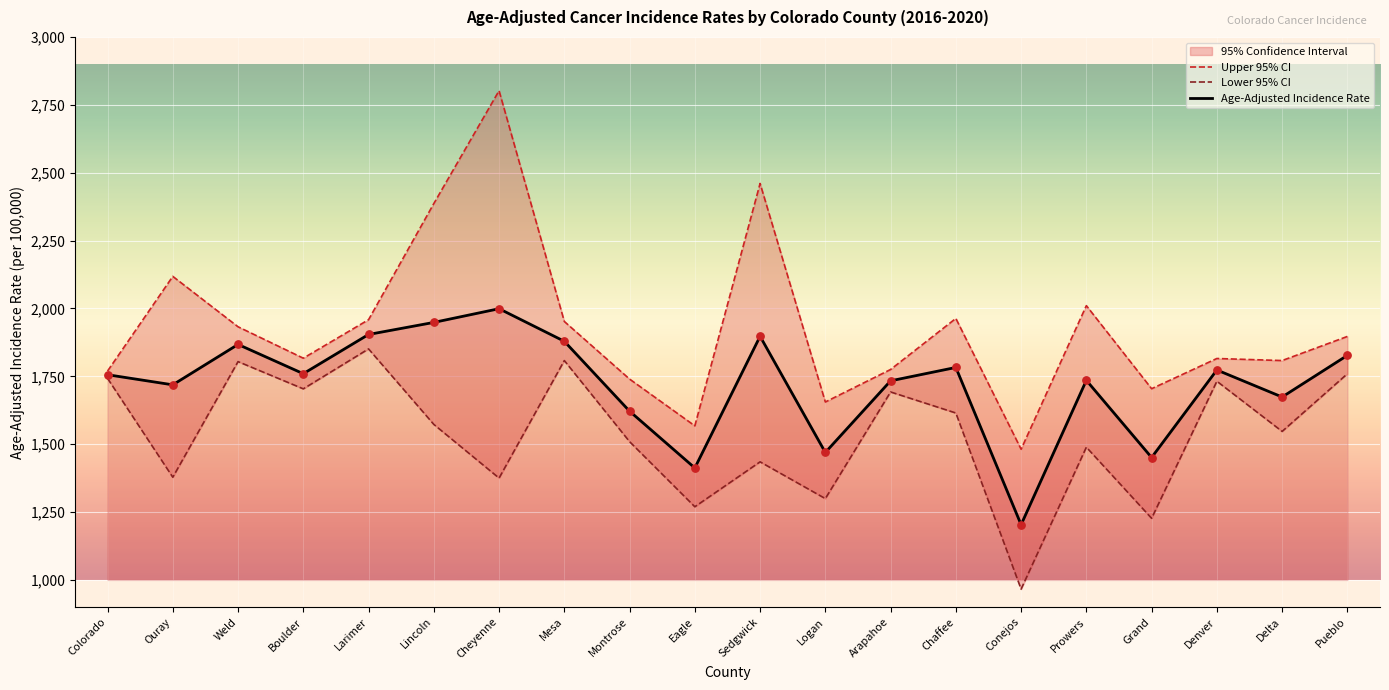

Which series reaches the maximum Y coordinate?

Upper 95% CI